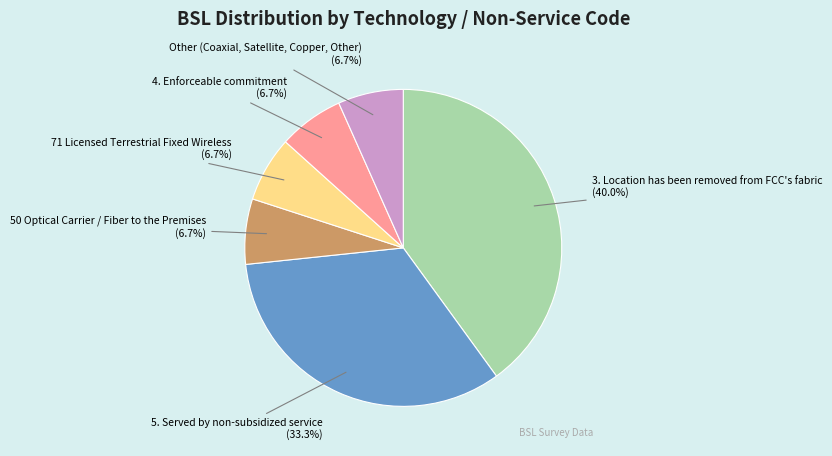

True or false: 50 Optical Carrier / Fiber to the Premises accounts for 7% of the total.

True